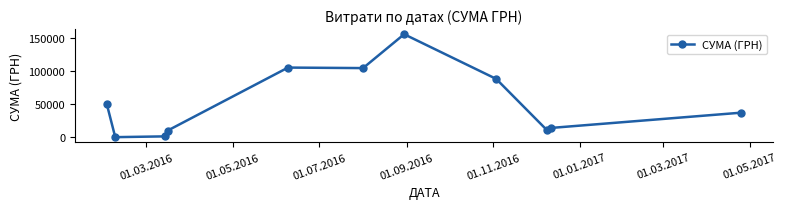

What is the value of the 9th point from the left?

10400.0